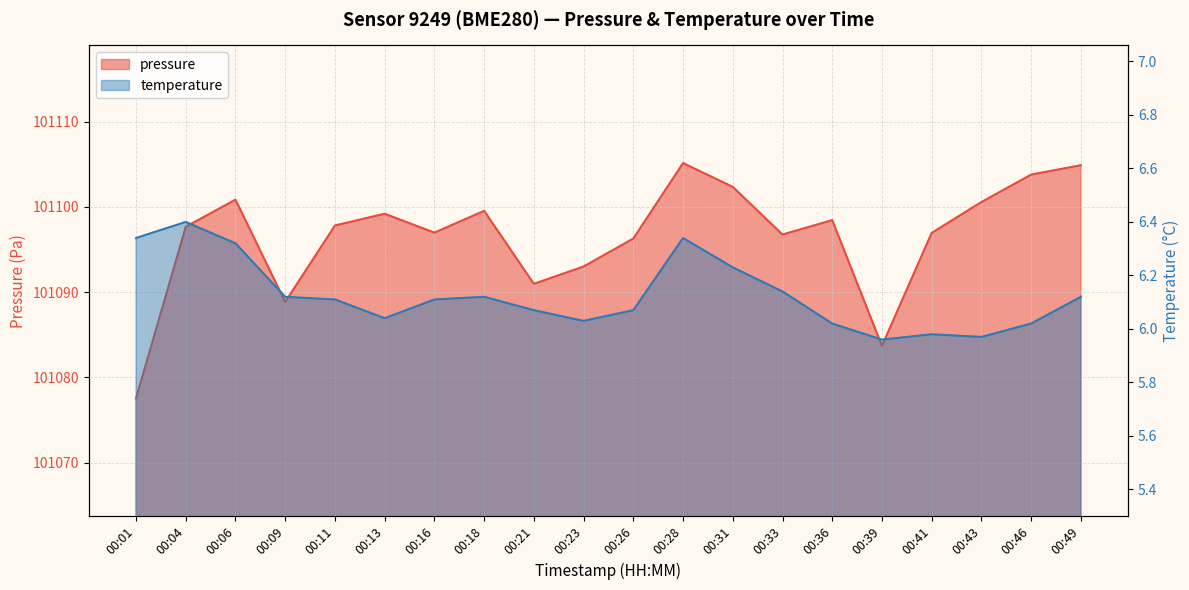

Rank the series by their average value, from lowest to highest.

temperature, pressure